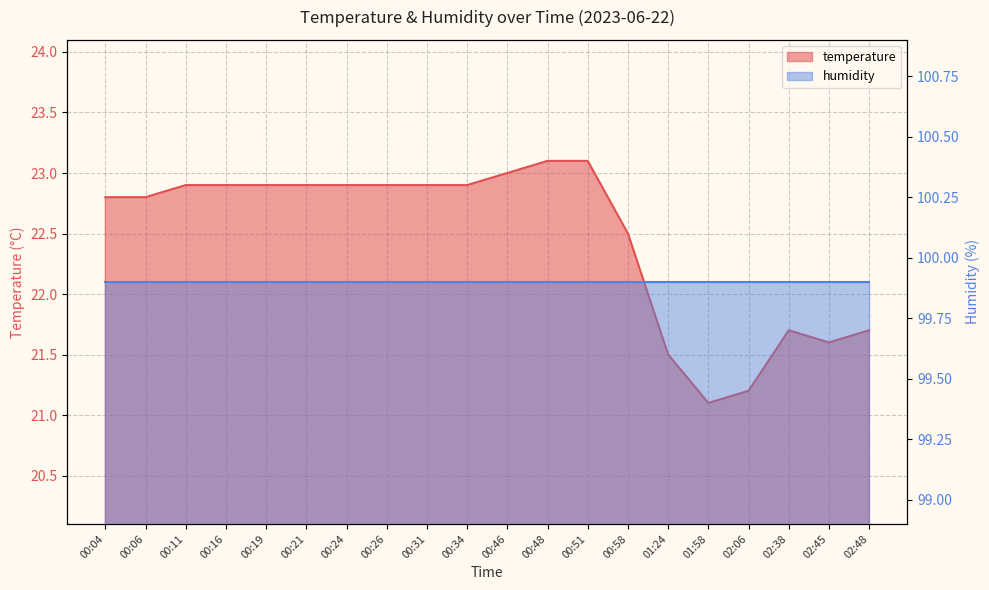

What is the approximate value at 02:45?

21.6